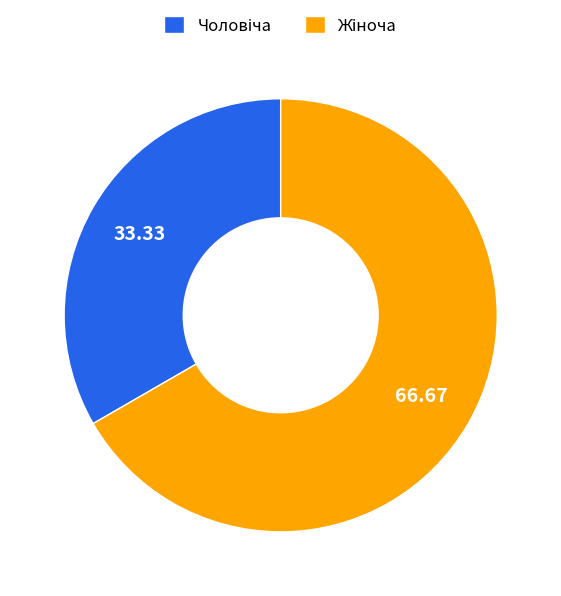

Is there any slice that represents more than half of the pie?

Yes